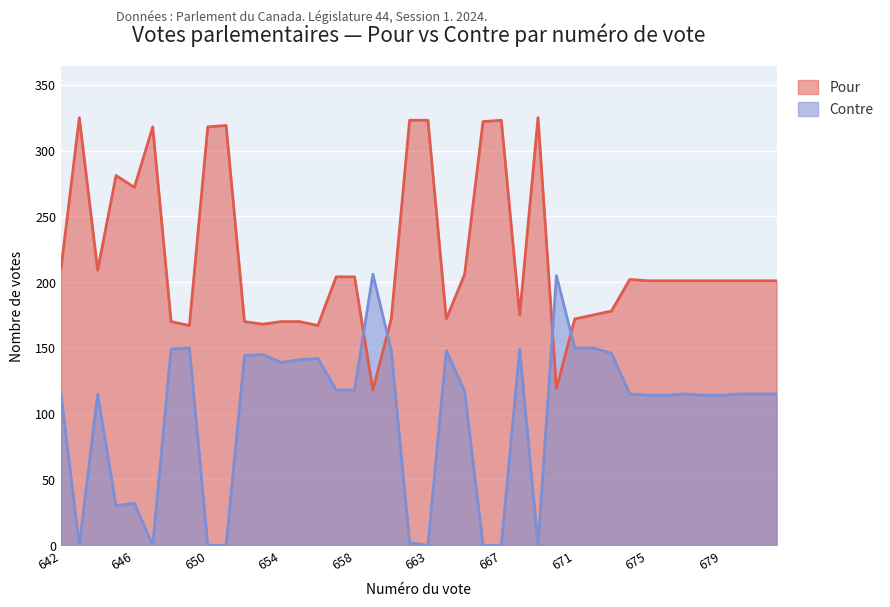

Which series has the largest total across all categories?

Pour